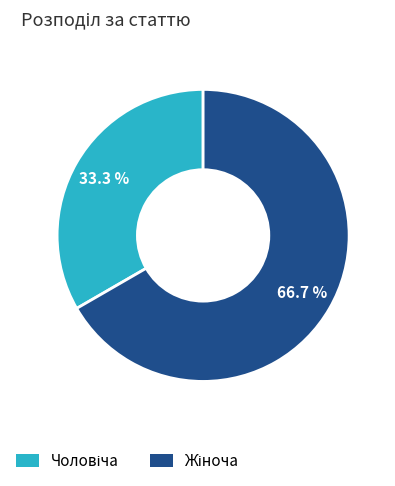

Is there a majority slice in this chart?

Yes